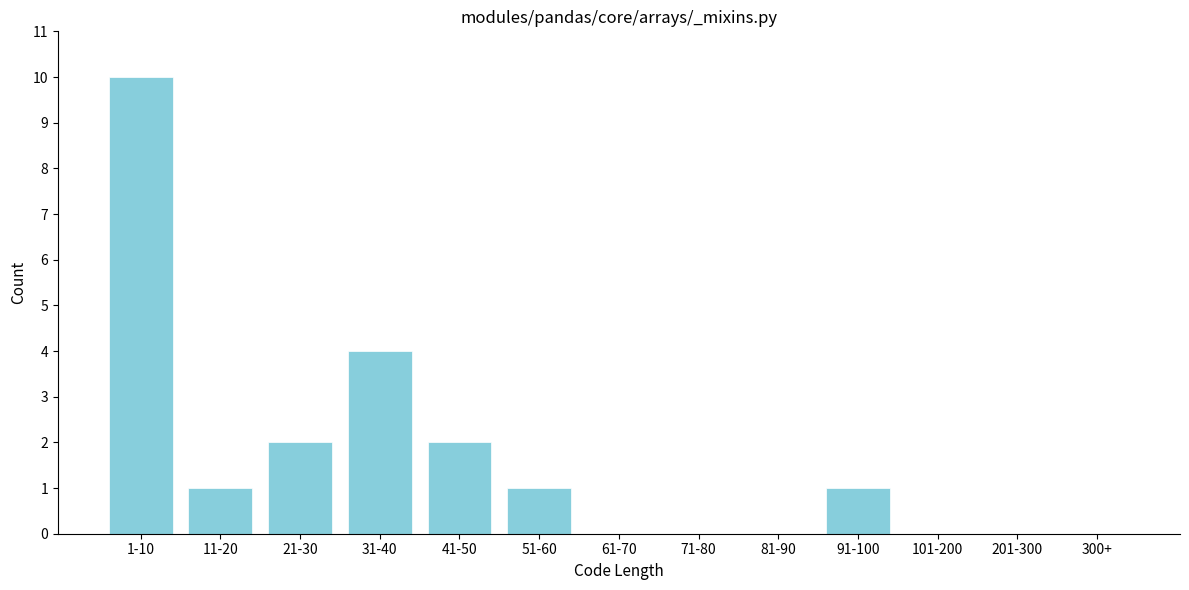

Reading left to right, list all the values displayed in this chart.

1-10=10	11-20=1	21-30=2	31-40=4	41-50=2	51-60=1	61-70=0	71-80=0	81-90=0	91-100=1	101-200=0	201-300=0	300+=0